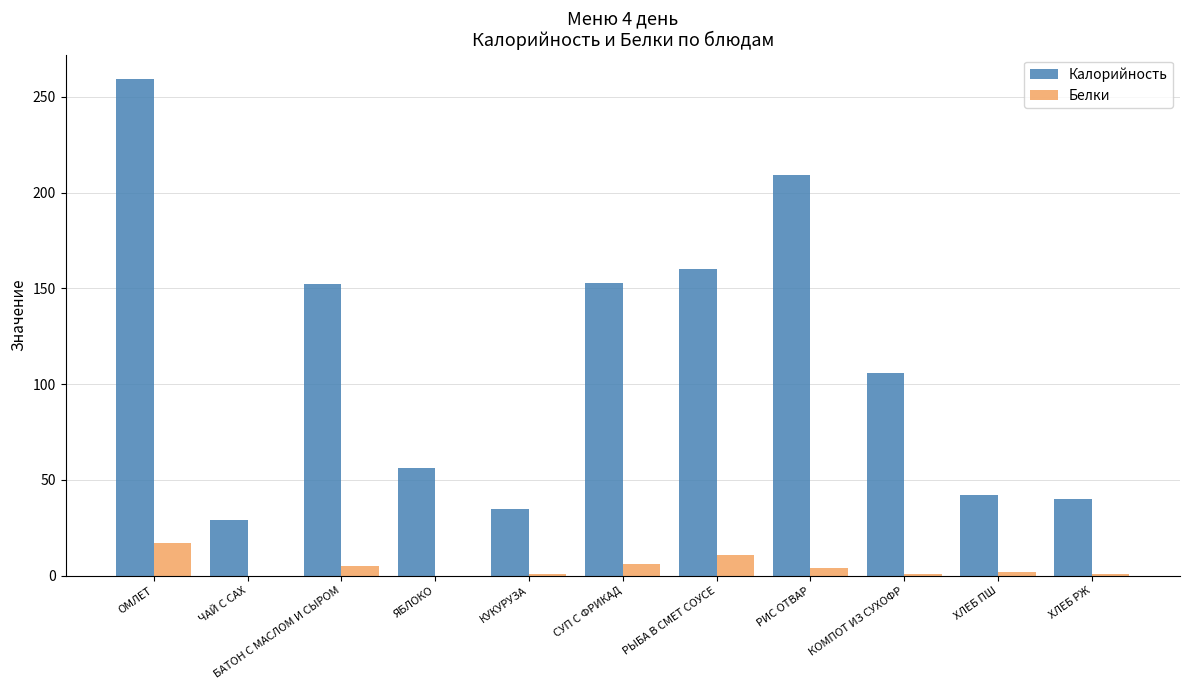

Read the Белки value at ОМЛЕТ.

17